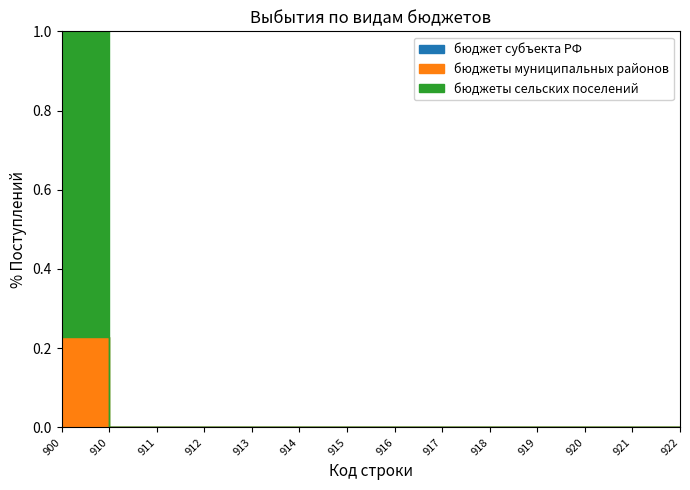

True or false: бюджет субъекта РФ and бюджеты сельских поселений cross at least once.

False